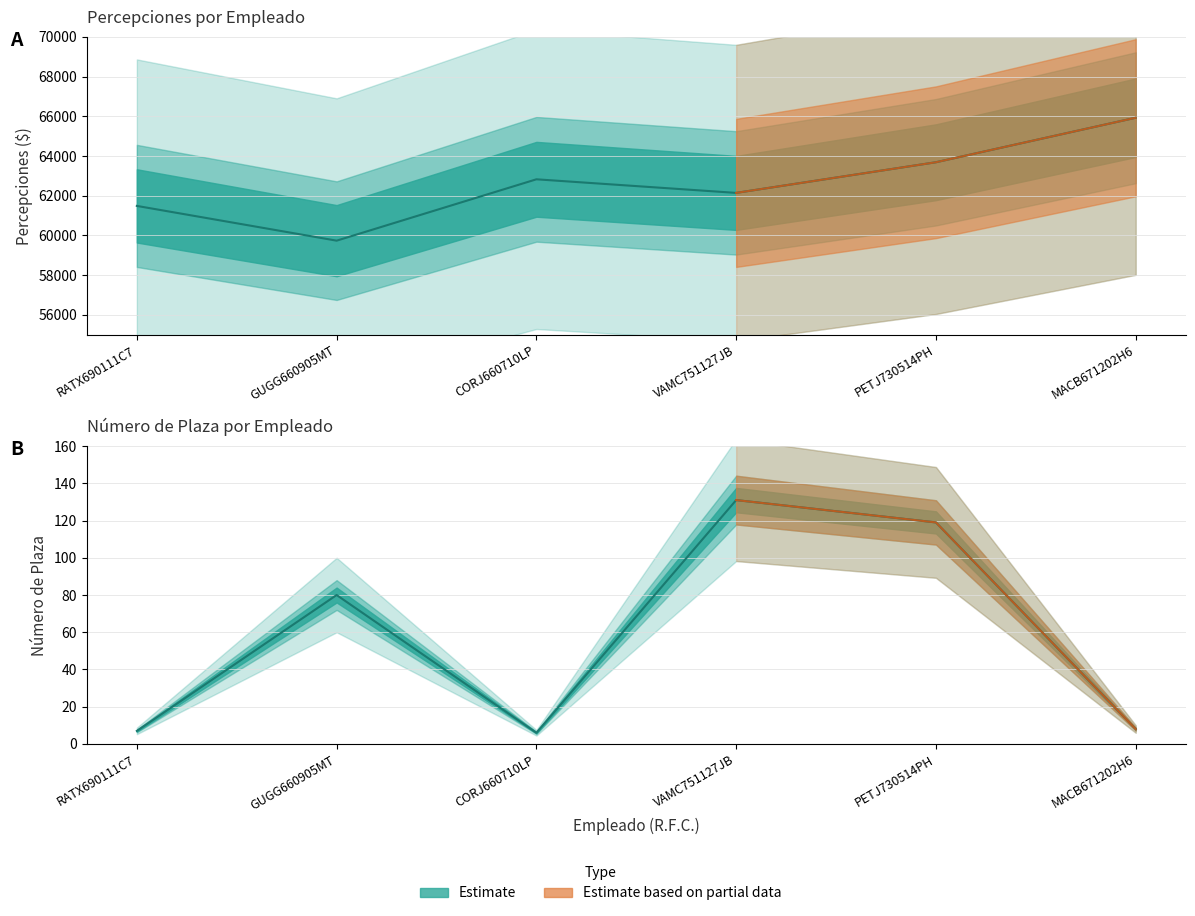

Which series changed the most between RATX690111C7 and PETJ730514PH?

PERCEPCIONES